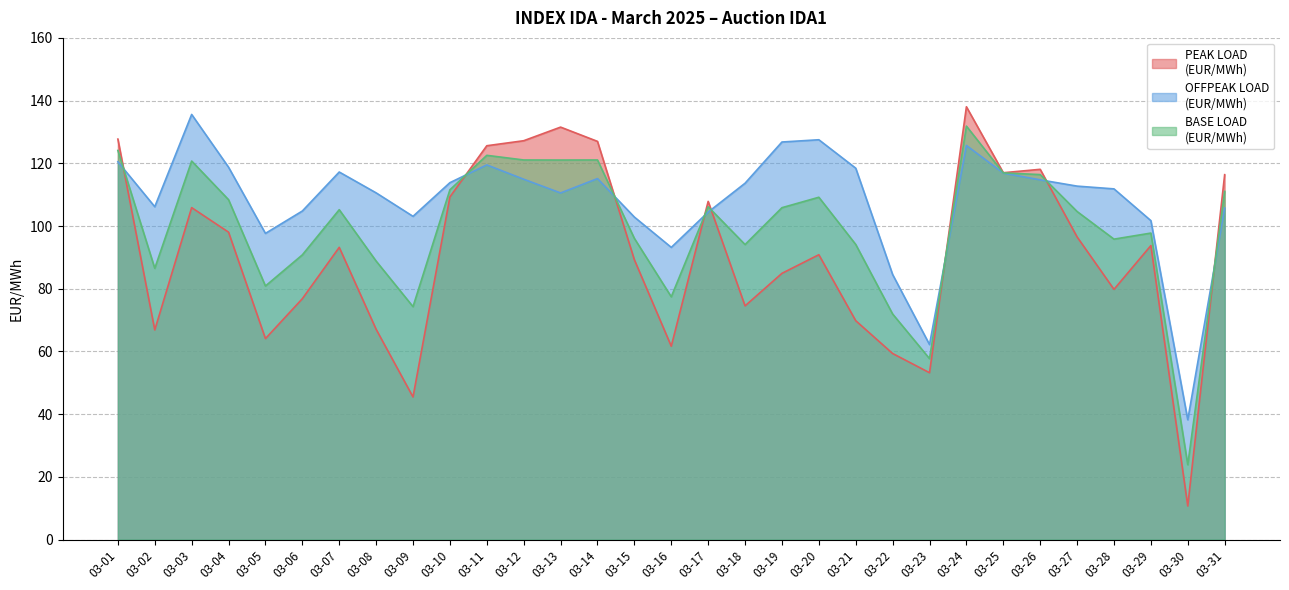

Between 03-06 and 03-14, which is larger?

03-14